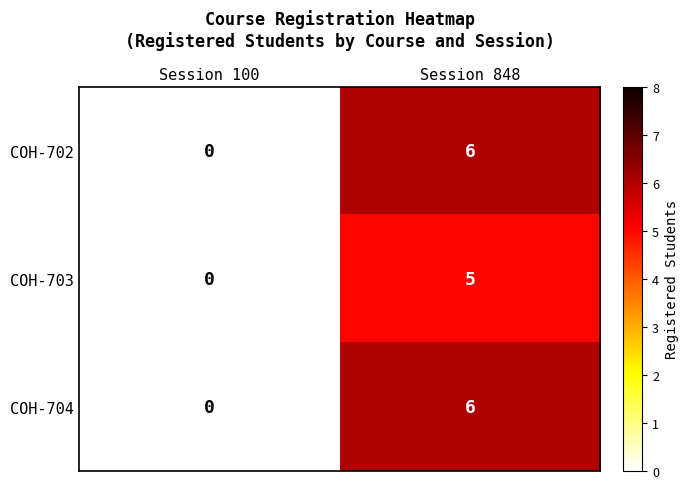

Rank the categories by COH-703 value from lowest to highest.

Session 100, Session 848